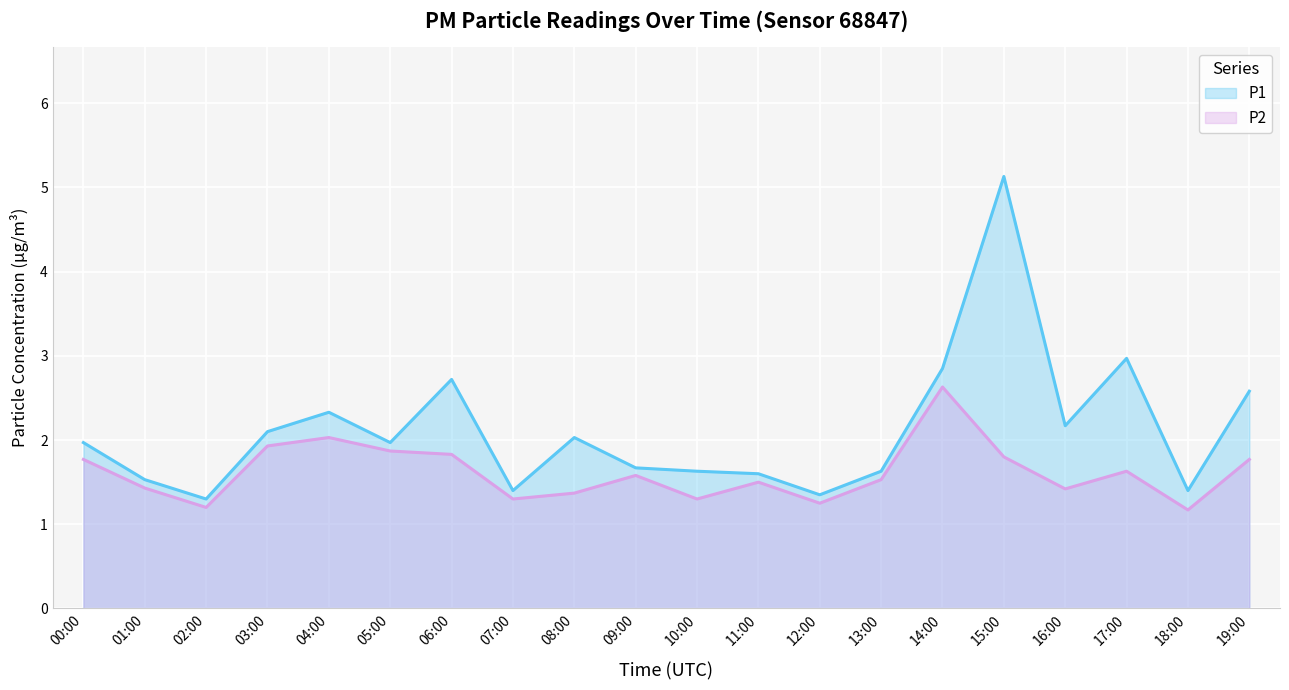

What are all the series names shown in the legend?

P1, P2